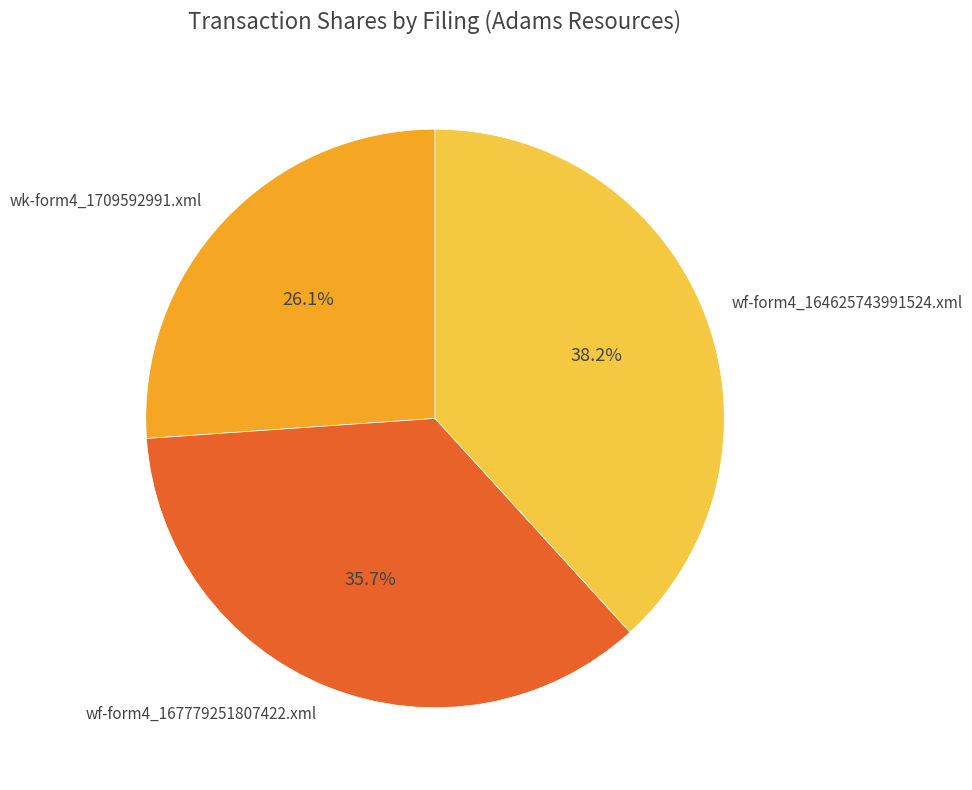

Is it true that wk-form4_1709592991.xml is 40% of the pie?

False